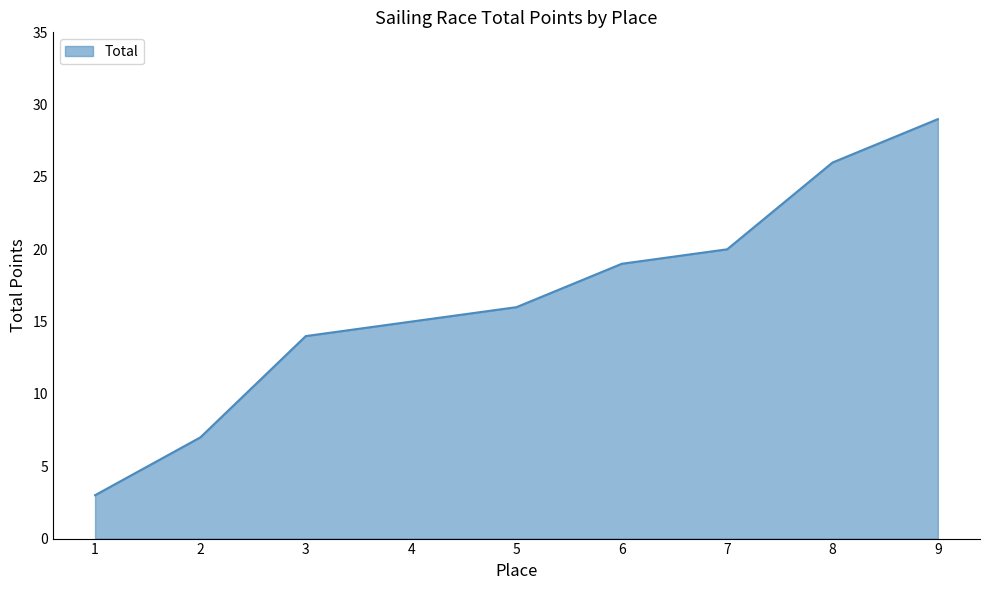

Reading right to left, transcribe all the data shown in this chart.

9=29	8=26	7=20	6=19	5=16	4=15	3=14	2=7	1=3